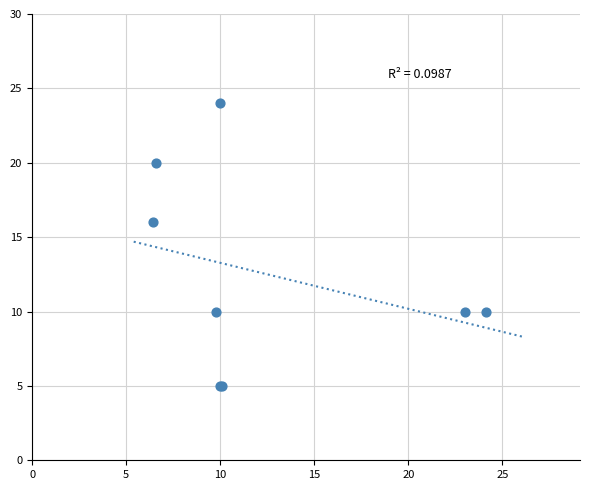

What Y value in the scatter plot is closest to 14?

16